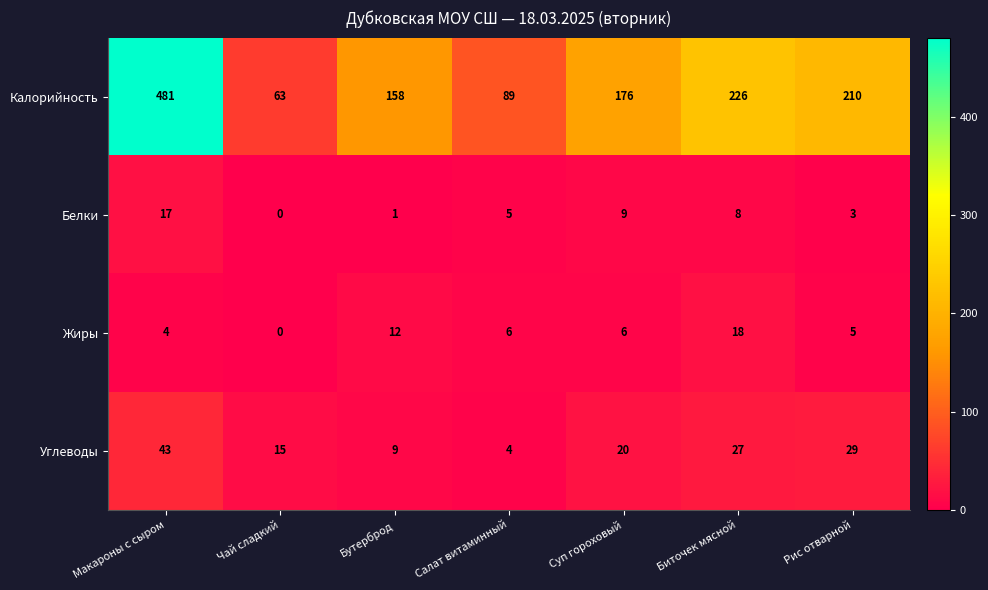

How many categories are shown in the chart?

7